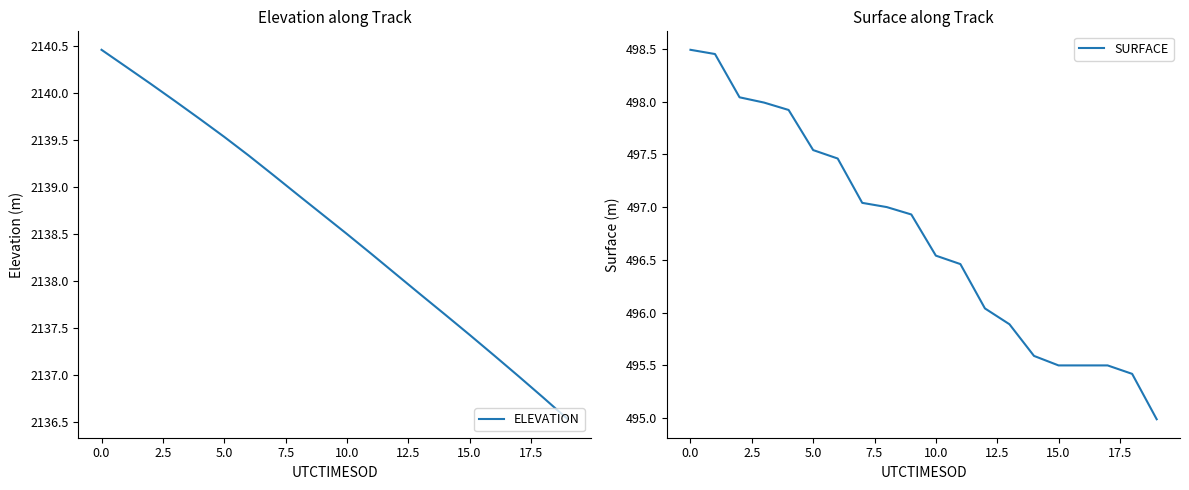

At which label does ELEVATION reach its peak?

0.0